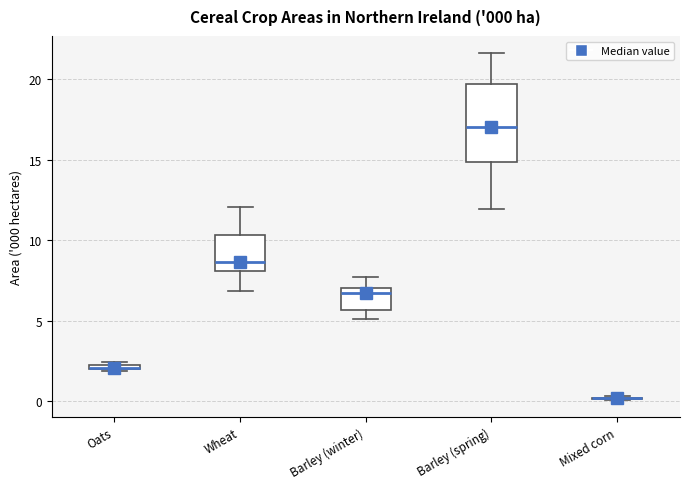

Comparing the boxes themselves (not the whiskers), which one is the tallest?

Barley (spring)